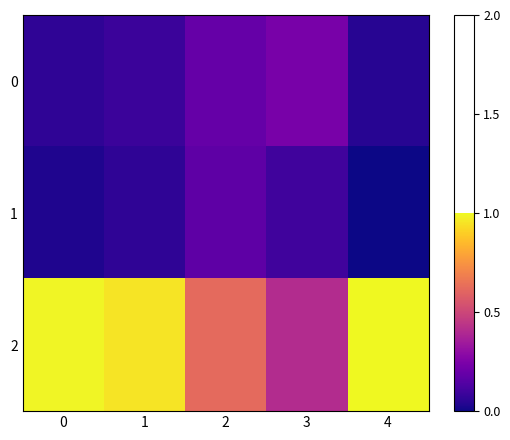

At which category does the chart reach its peak across all series?

4